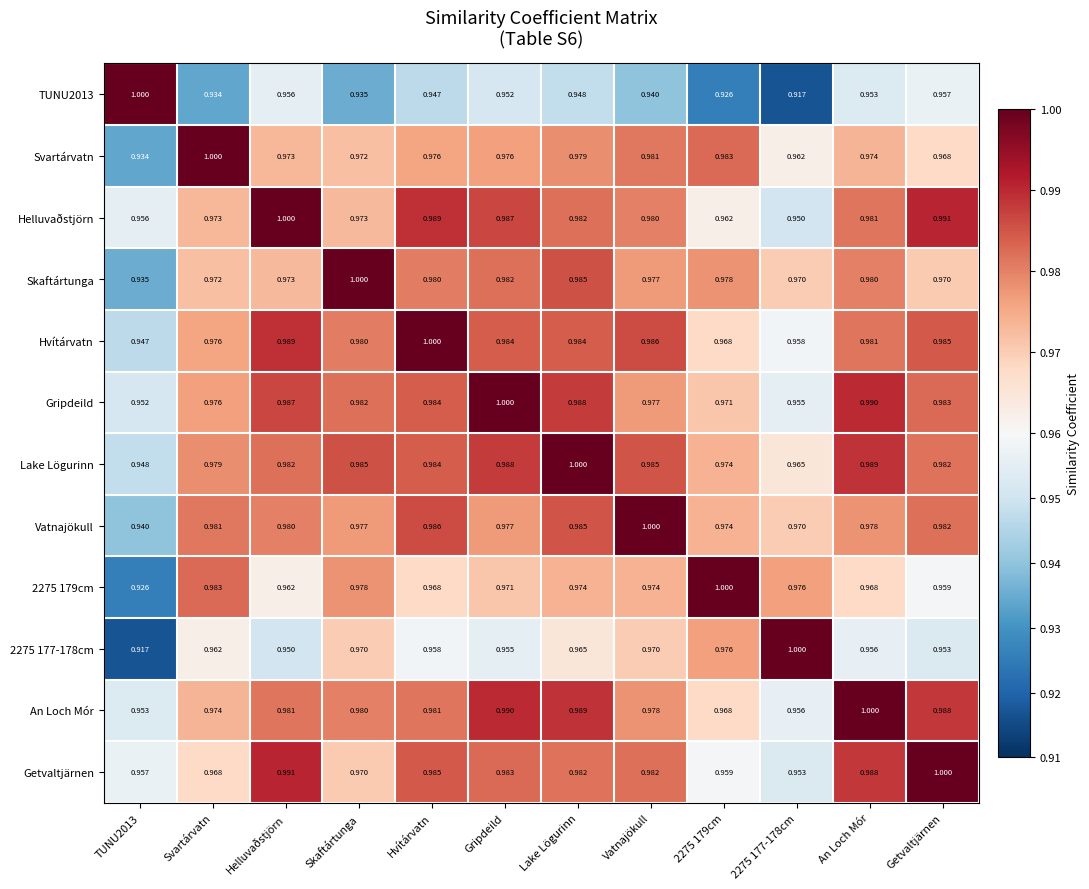

Is the value of Gripdeild at Helluvaðstjörn greater than the value of Svartárvatn at Vatnajökull?

Yes